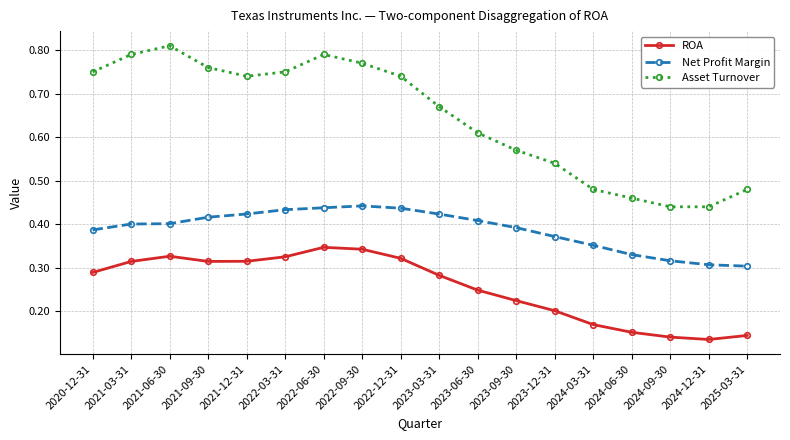

The value of ROA at 2022-06-30 is 0.3. True or false?

True